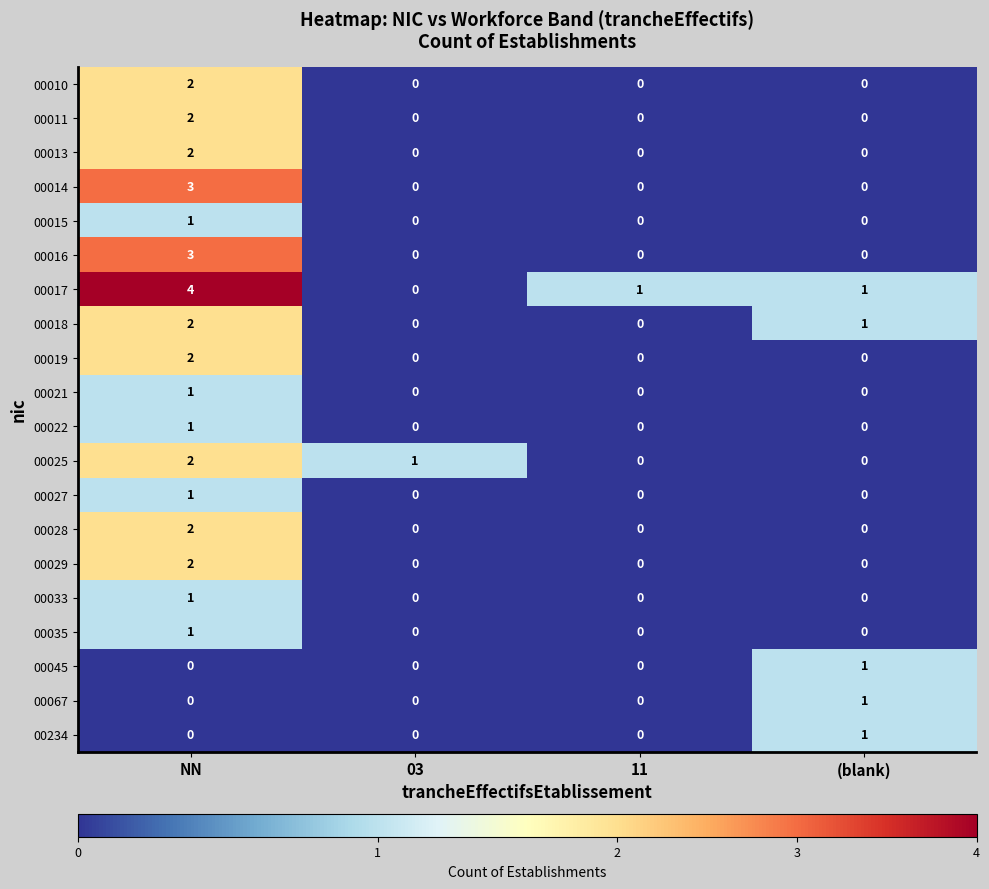

Count the 00014 values in the range 0 to 3.

4